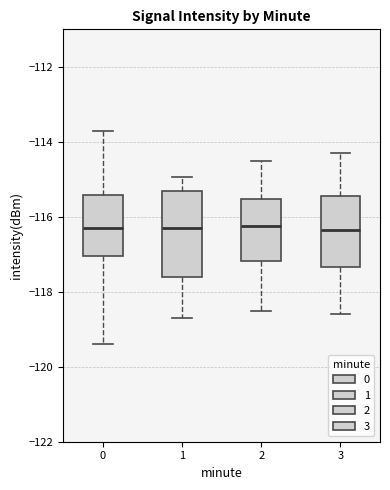

Reading left to right, transcribe this box plot: for each box, give where its median line is, the range the box spans, and where its two whiskers end, as read against the y-axis. The values are not printed on the chart, so give them approximately, as read against the axis.

0: median -116.4, box -117.0 to -115.4, whiskers -119.4 to -113.8
1: median -116.4, box -117.6 to -115.4, whiskers -118.8 to -115.0
2: median -116.2, box -117.2 to -115.6, whiskers -118.4 to -114.4
3: median -116.4, box -117.4 to -115.4, whiskers -118.6 to -114.2